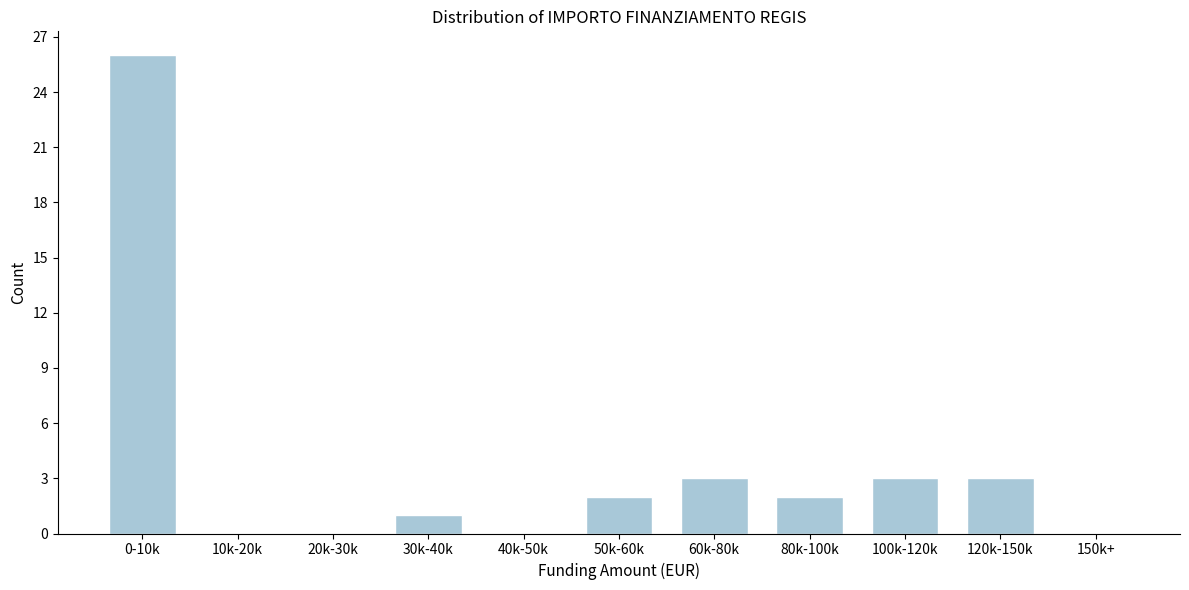

Reading right to left, list all the values displayed in this chart.

150k+=0	120k-150k=3	100k-120k=3	80k-100k=2	60k-80k=3	50k-60k=2	40k-50k=0	30k-40k=1	20k-30k=0	10k-20k=0	0-10k=26